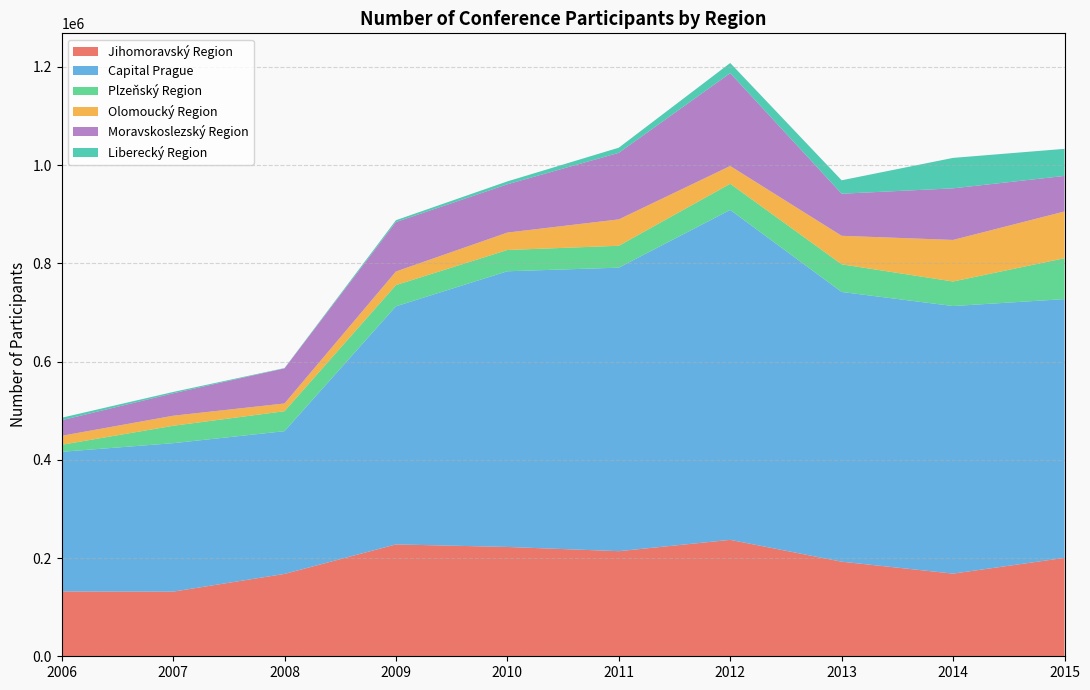

Reading left to right, transcribe all the data shown in this chart.

Jihomoravský Region: 2006=131978	2007=131630	2008=167696	2009=227786	2010=222603	2011=214021	2012=237044	2013=192625	2014=168309	2015=200355
Capital Prague: 2006=284358	2007=302282	2008=290649	2009=484807	2010=561350	2011=577297	2012=671812	2013=549225	2014=544847	2015=526910
Plzeňský Region: 2006=14330	2007=35397	2008=40645	2009=43205	2010=43321	2011=44552	2012=53251	2013=56261	2014=49992	2015=83274
Olomoucký Region: 2006=18238	2007=20470	2008=15772	2009=27692	2010=35445	2011=53716	2012=36196	2013=58062	2014=84607	2015=95164
Moravskoslezský Region: 2006=31694	2007=45640	2008=71501	2009=100699	2010=98337	2011=135478	2012=189059	2013=85675	2014=105047	2015=72377
Liberecký Region: 2006=5097	2007=2730	2008=590	2009=3707	2010=5886	2011=10518	2012=20654	2013=27358	2014=62001	2015=55151